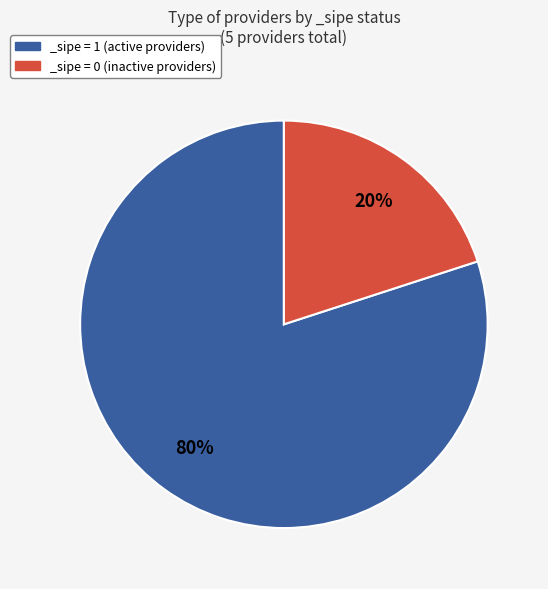

Count the number of slices in the pie.

2